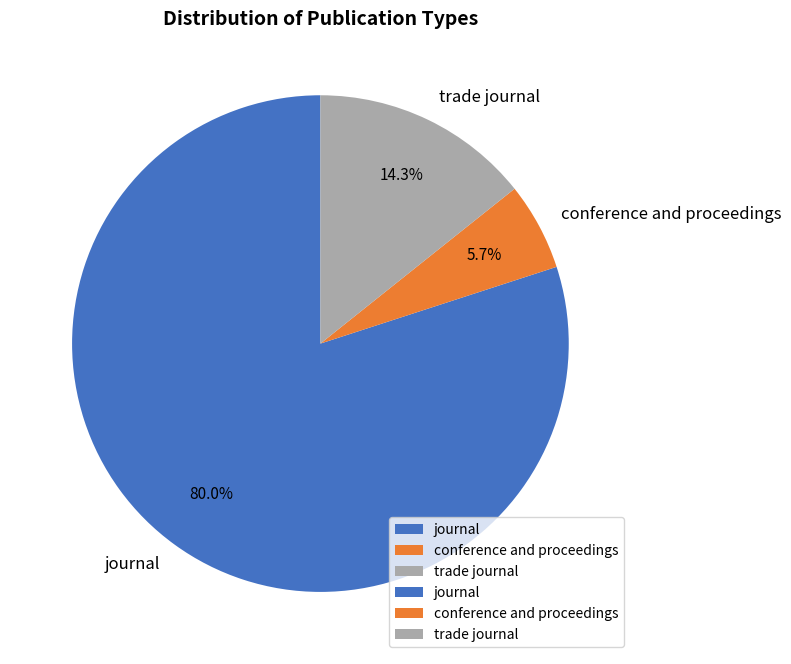

Rank the categories by value from lowest to highest.

conference and proceedings, trade journal, journal